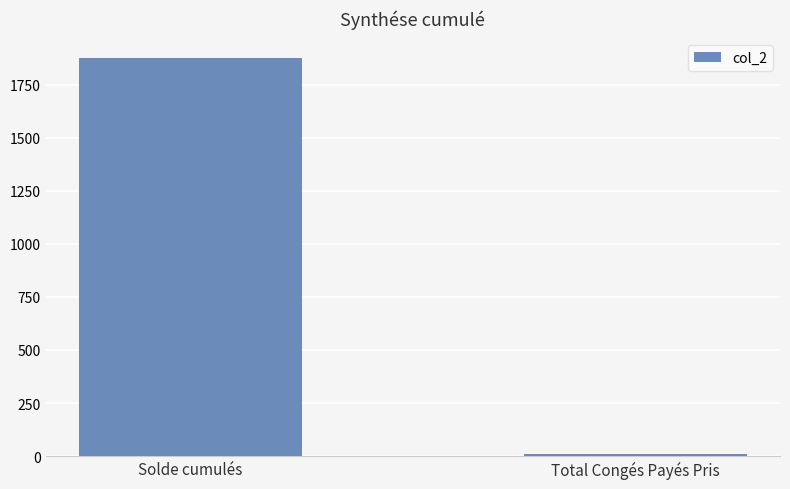

Which category has the lowest value across all series?

Total Congés Payés Pris